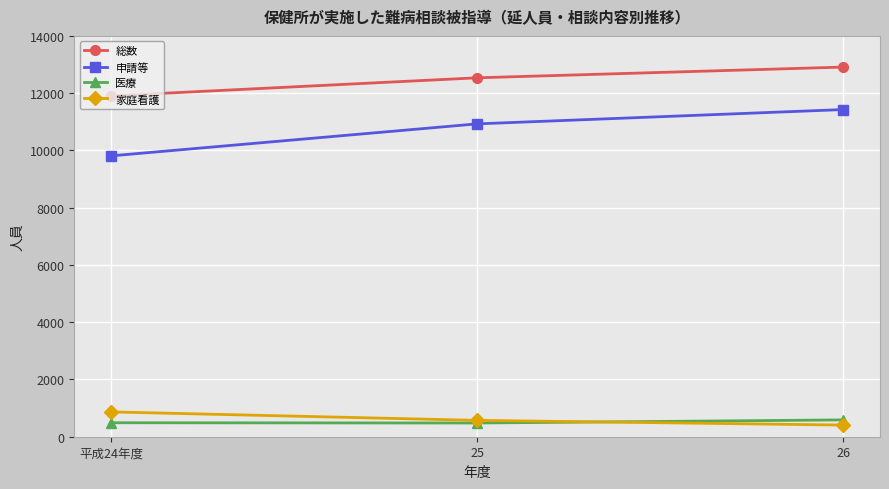

List the series in order of their peak value, highest first.

総数, 申請等, 家庭看護, 医療